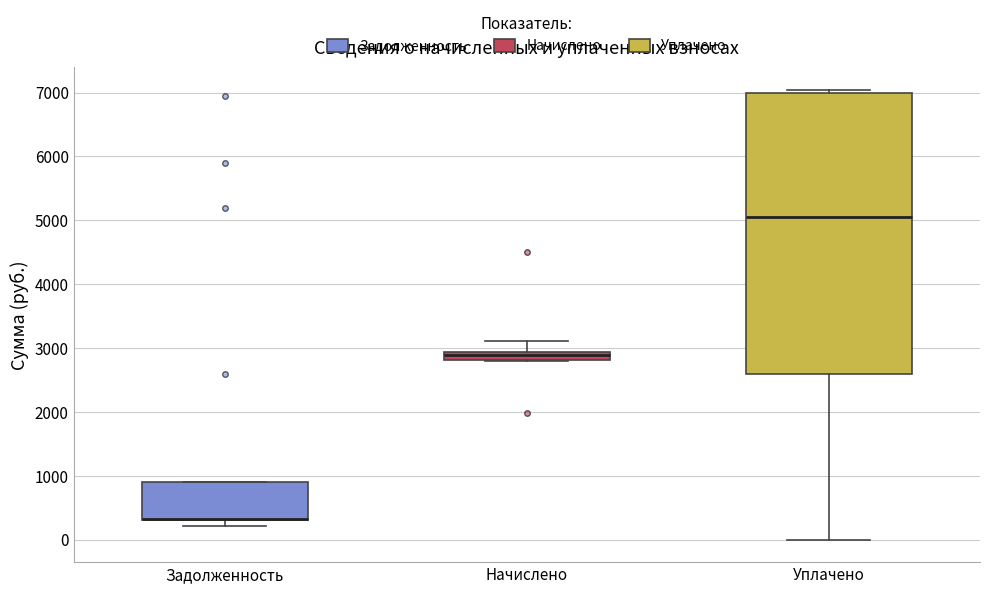

Comparing the boxes themselves (not the whiskers), which one is the tallest?

Уплачено